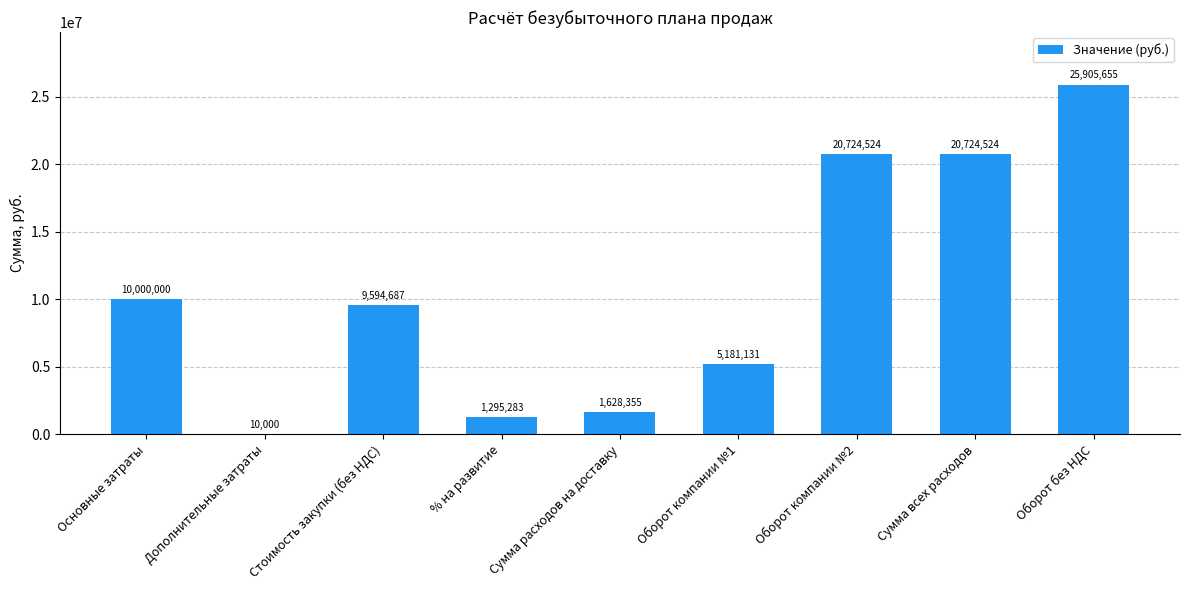

What is the greatest value displayed?

25905655.2